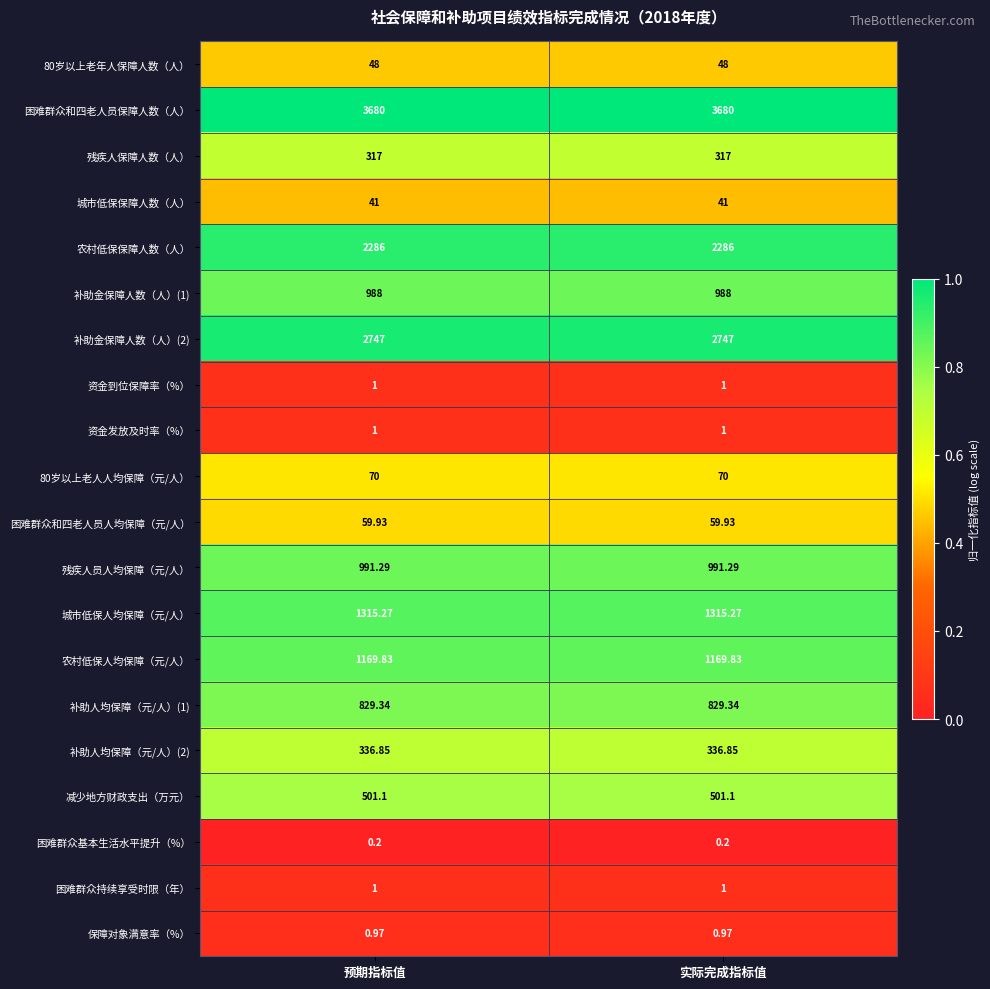

Is the value of 保障对象满意率（%） at 实际完成指标值 greater than the value of 80岁以上老人人均保障（元/人） at 预期指标值?

No